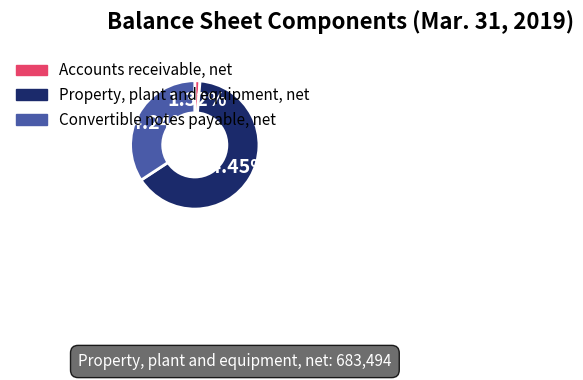

True or false: Convertible notes payable, net accounts for 23% of the total.

False